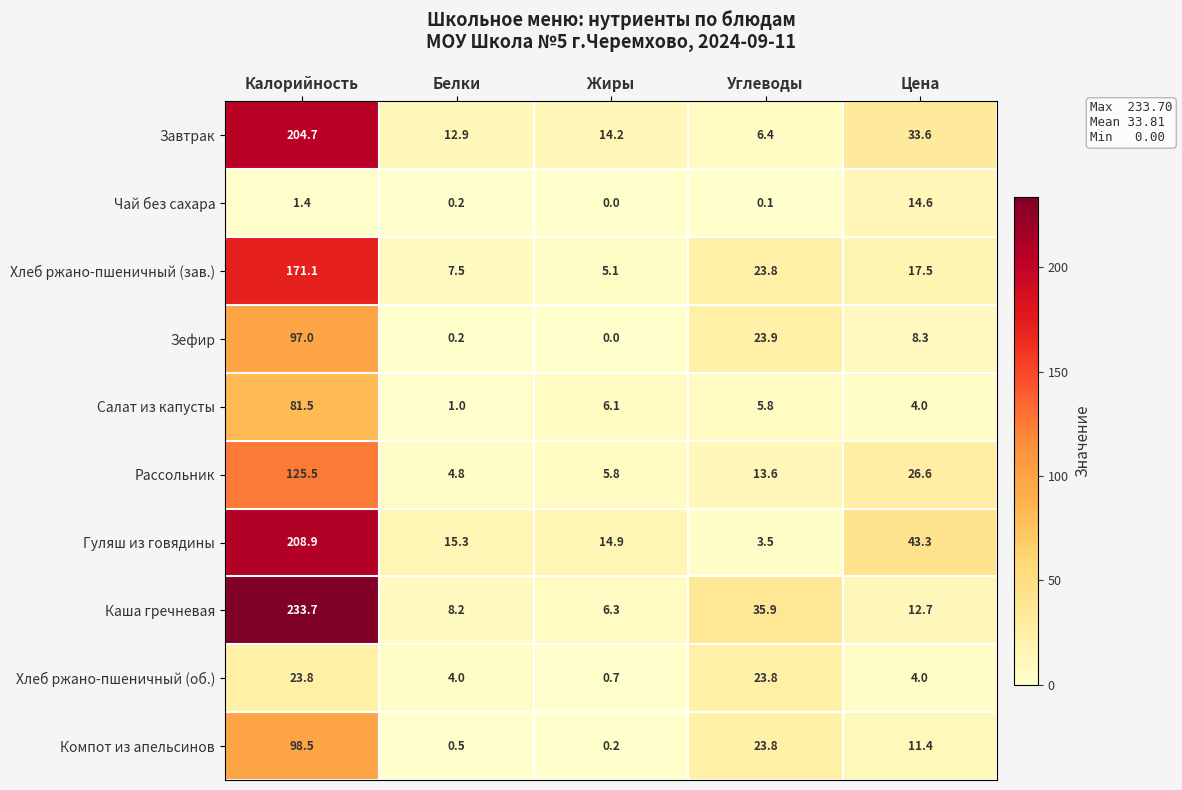

At which label is Гуляш из говядины closest to 106?

Цена